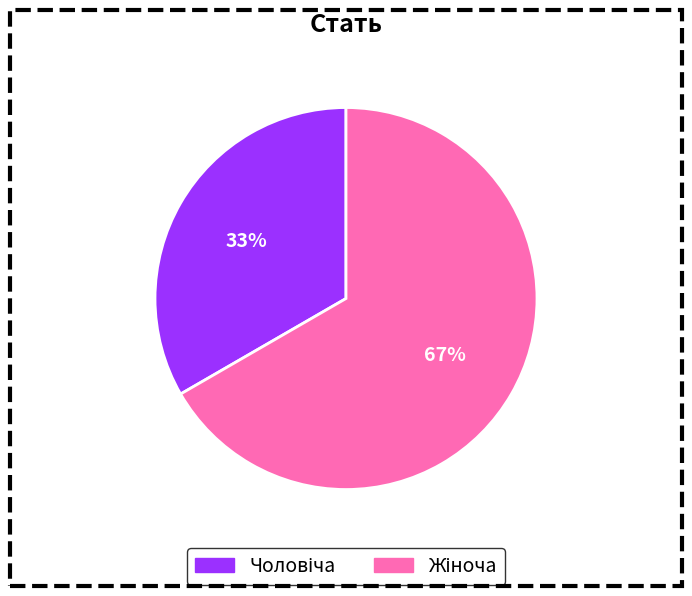

To the nearest percent, what is the average slice percentage?

50%